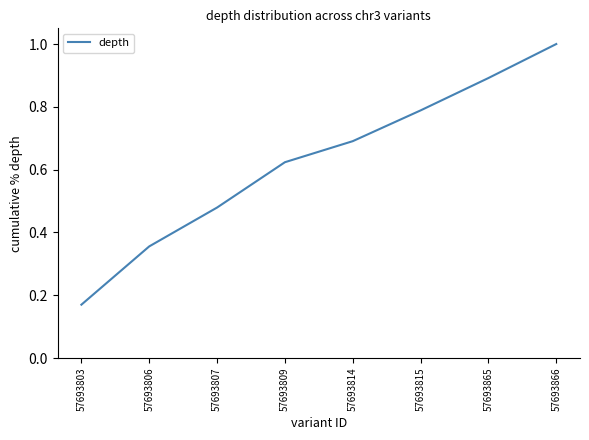

What is the sum of all values?

5.0